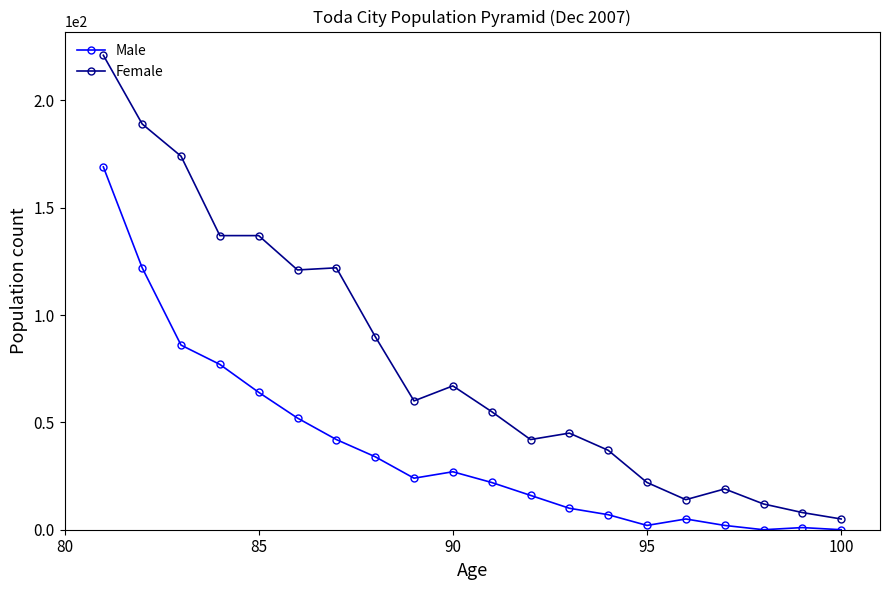

True or false: Female and Male intersect in this chart.

False